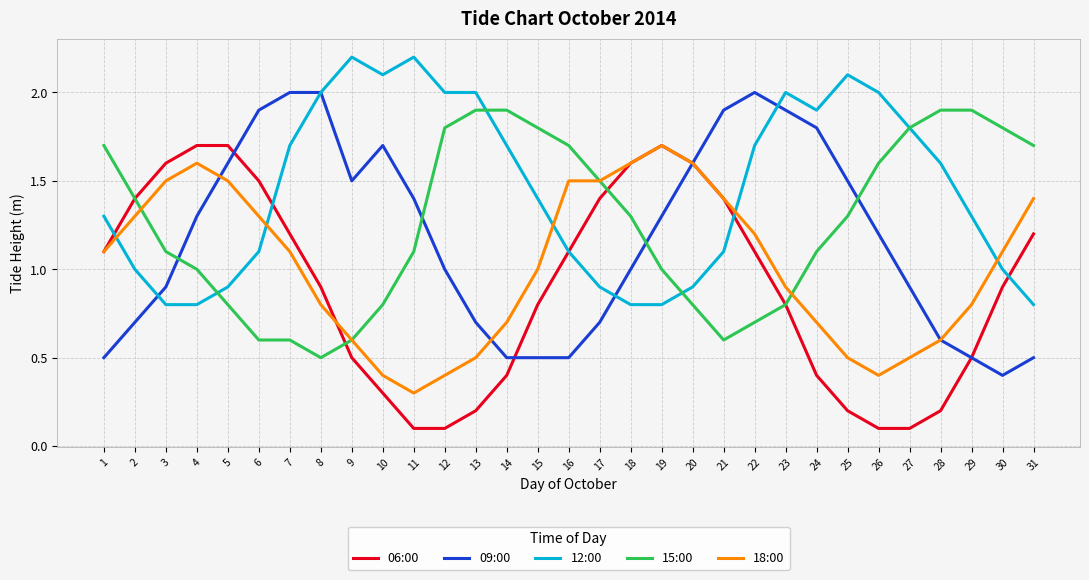

What is the maximum value shown in the chart?

2.2